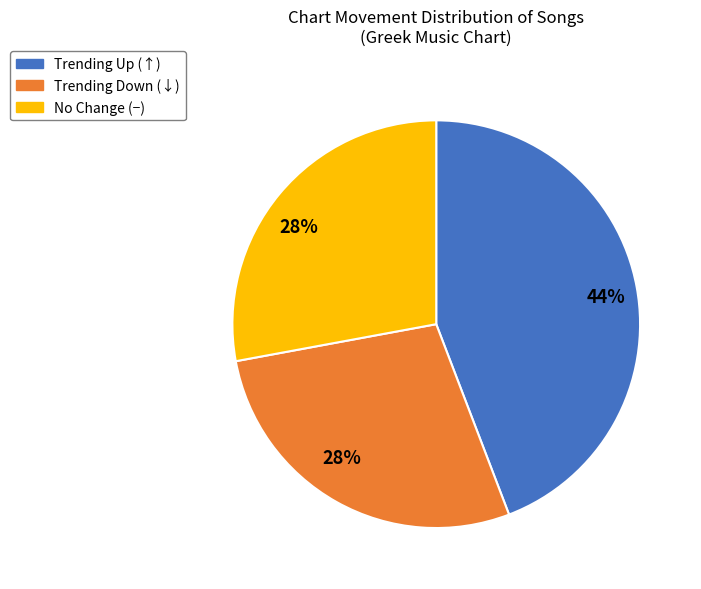

To the nearest percent, what is the difference between the largest and smallest slice percentages?

16%